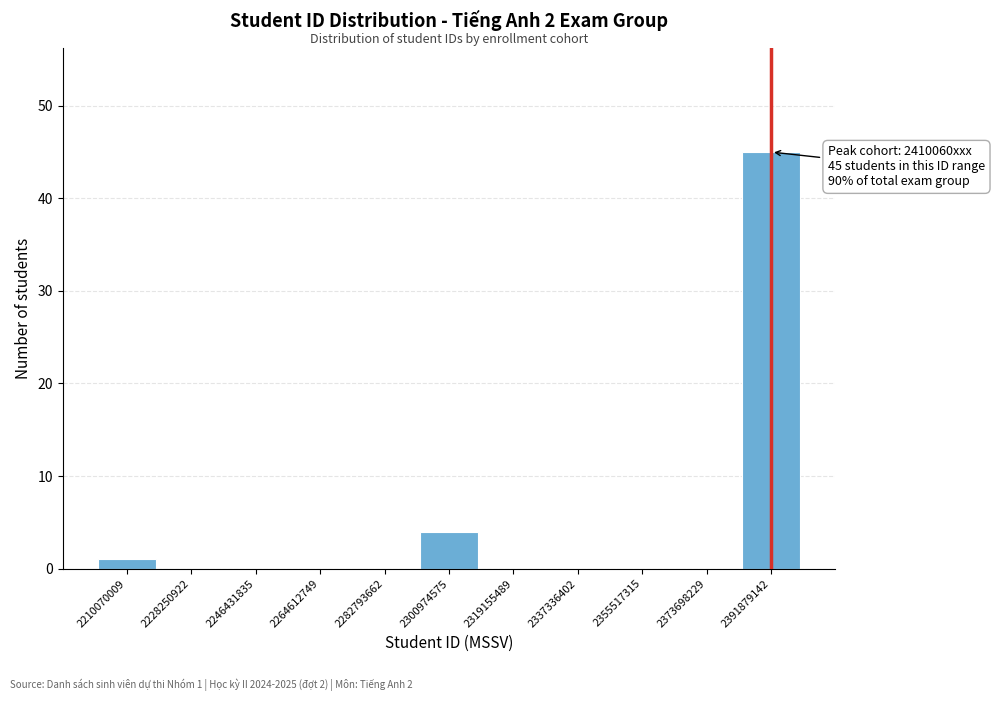

Reading left to right, transcribe all the data shown in this chart.

2210070009=1	2228250922=0	2246431835=0	2264612749=0	2282793662=0	2300974575=4	2319155489=0	2337336402=0	2355517315=0	2373698229=0	2391879142=45